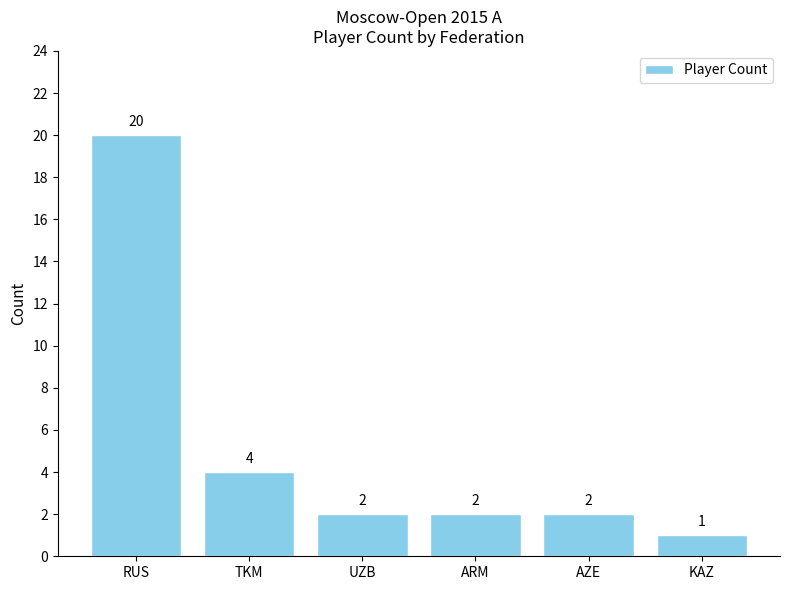

Reading left to right, transcribe all the data shown in this chart.

RUS=20	TKM=4	UZB=2	ARM=2	AZE=2	KAZ=1